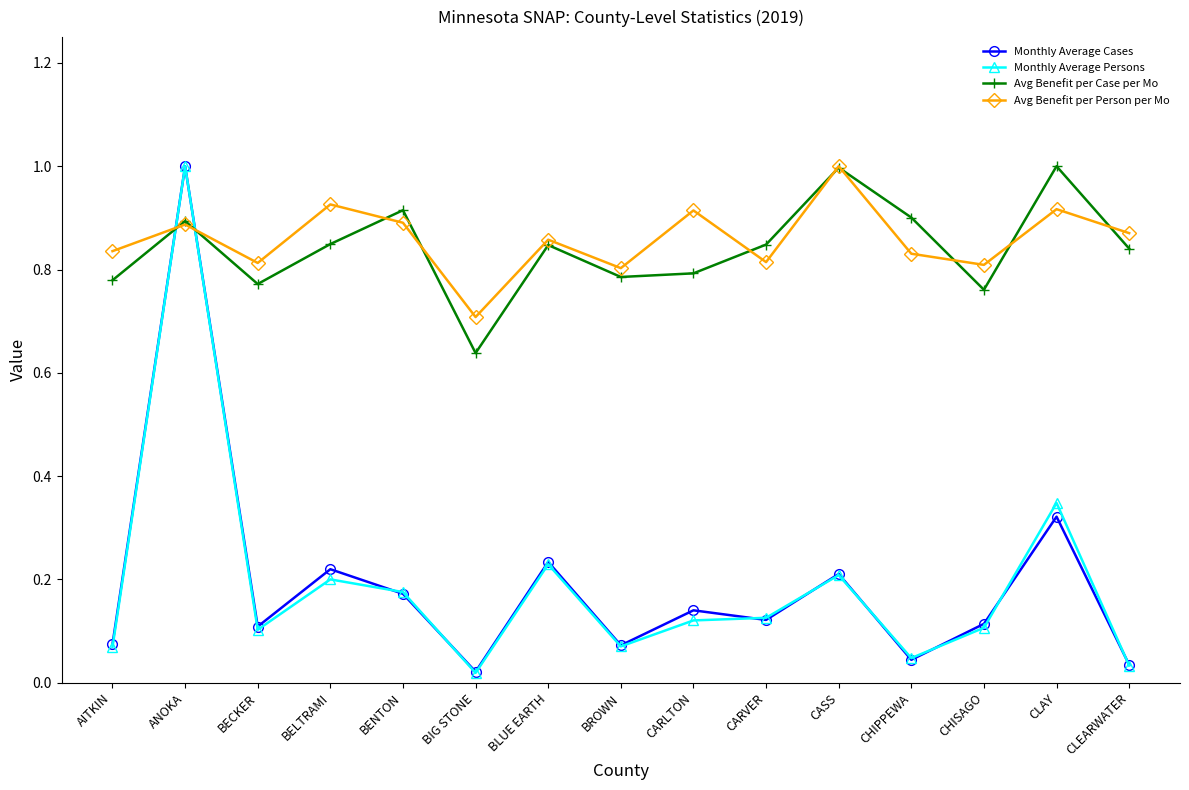

How many distinct data groups are displayed?

4